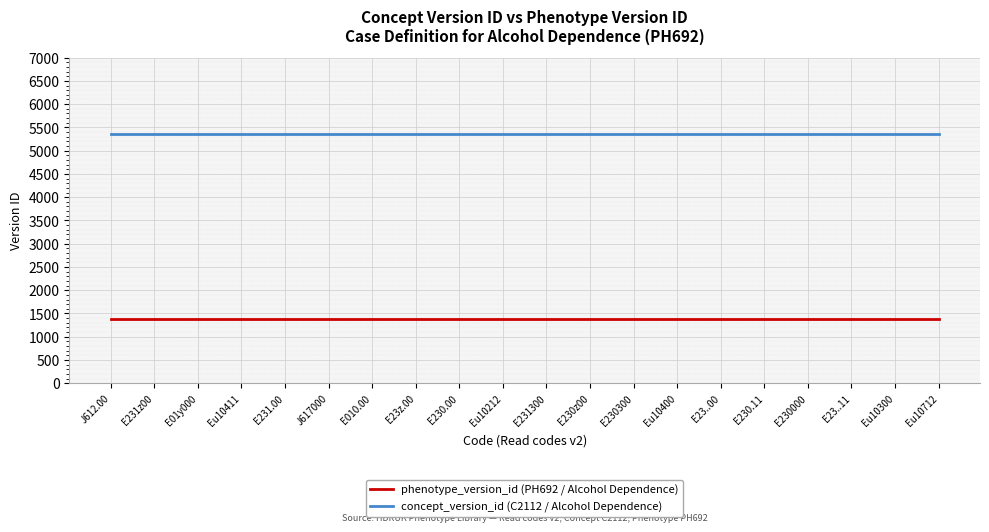

What is the greatest value displayed?

5362